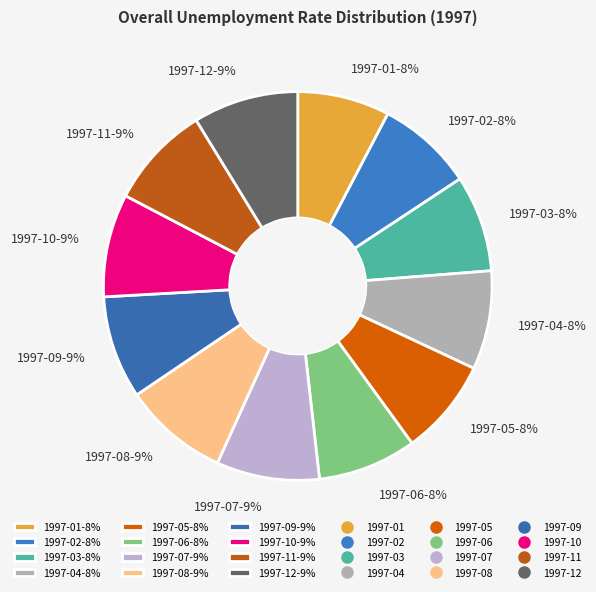

What percentage is the 1997-01 slice, to the nearest percent?

8%